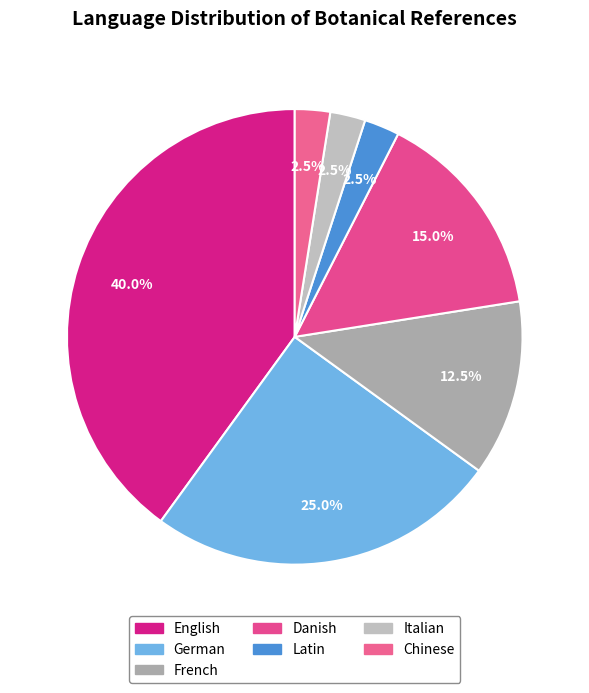

Which slice is the largest?

English